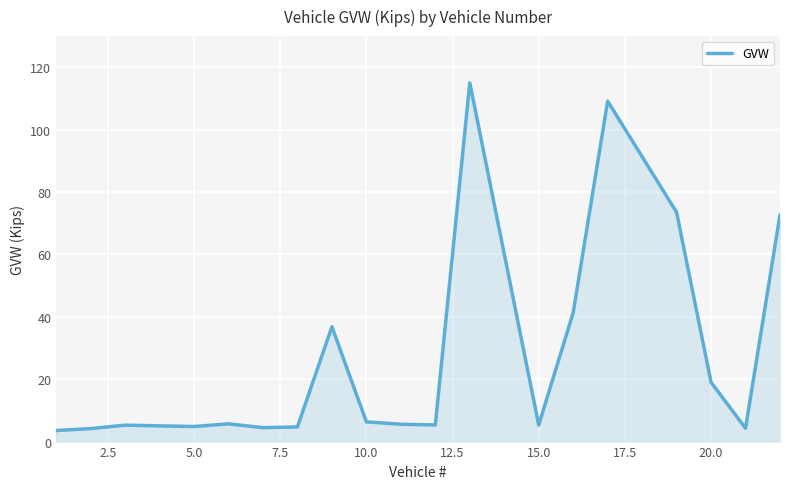

What is the maximum value shown in the chart?

115.0